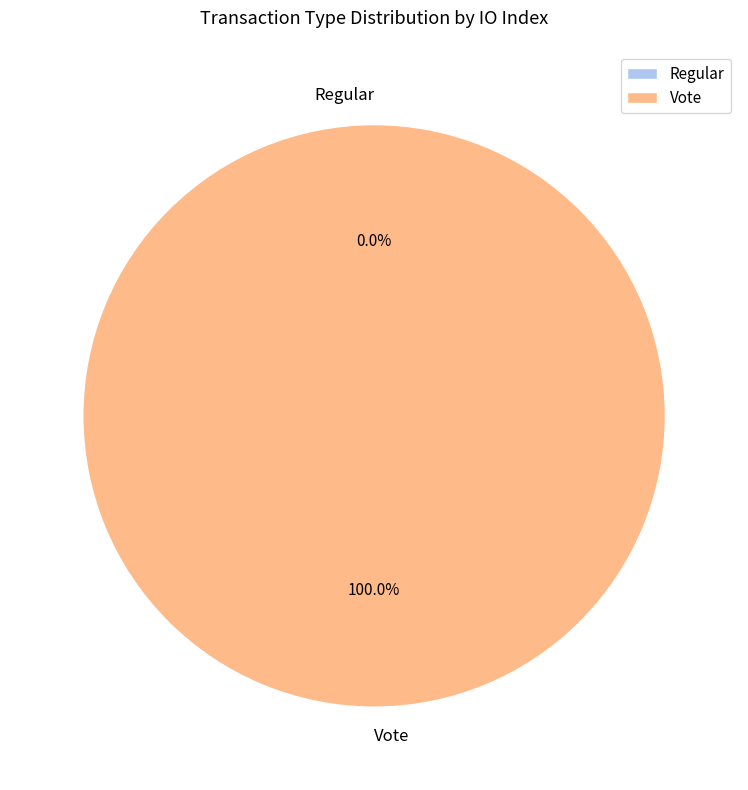

The Vote slice represents 99% of the pie. True or false?

False